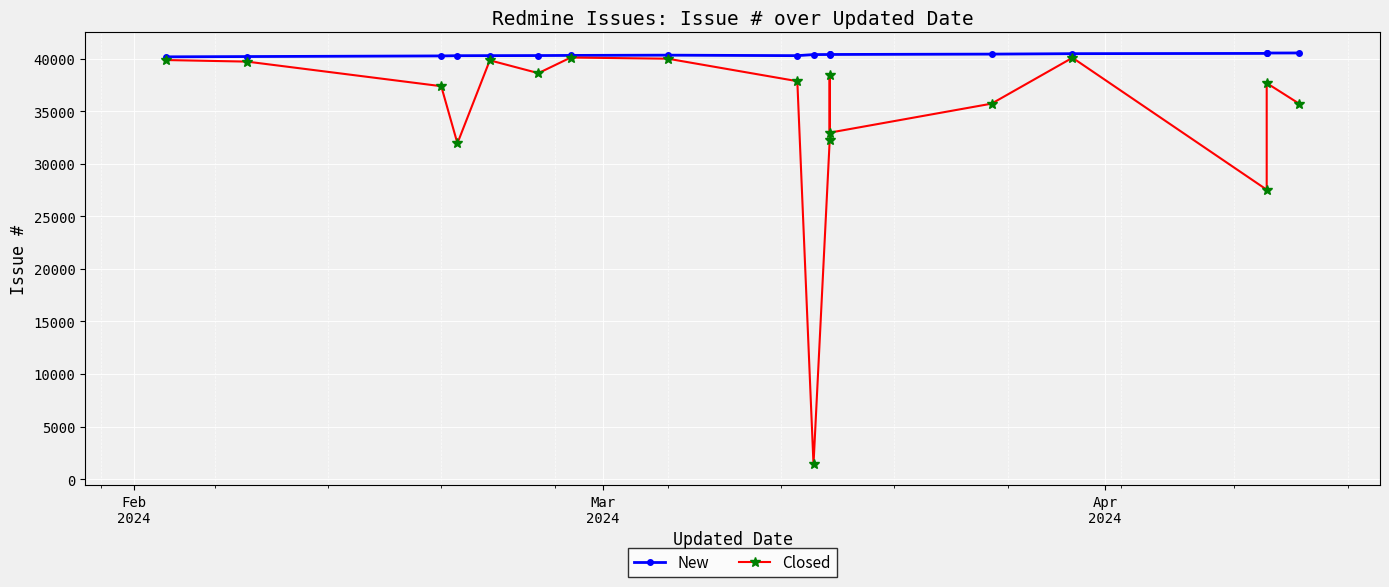

Is it true that Closed equals 52739 at 7?

False